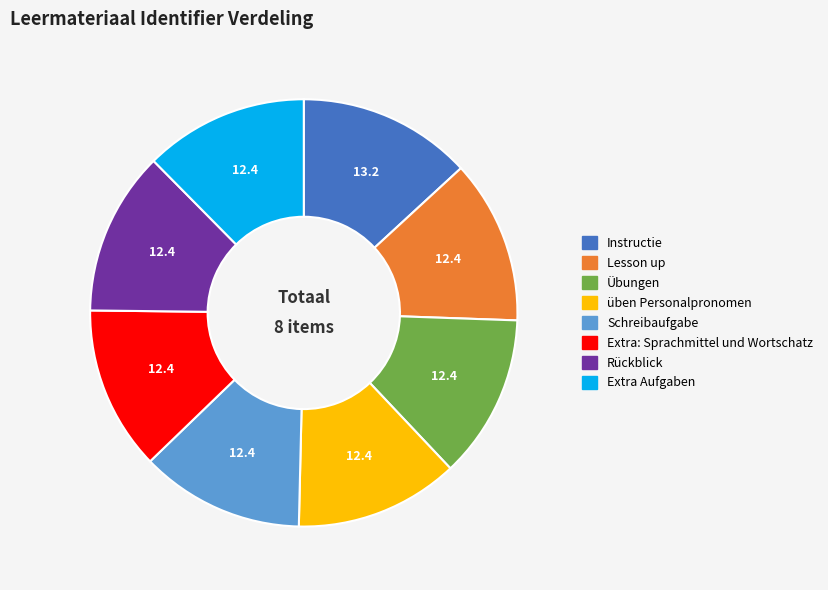

The Rückblick slice represents 1% of the pie. True or false?

False